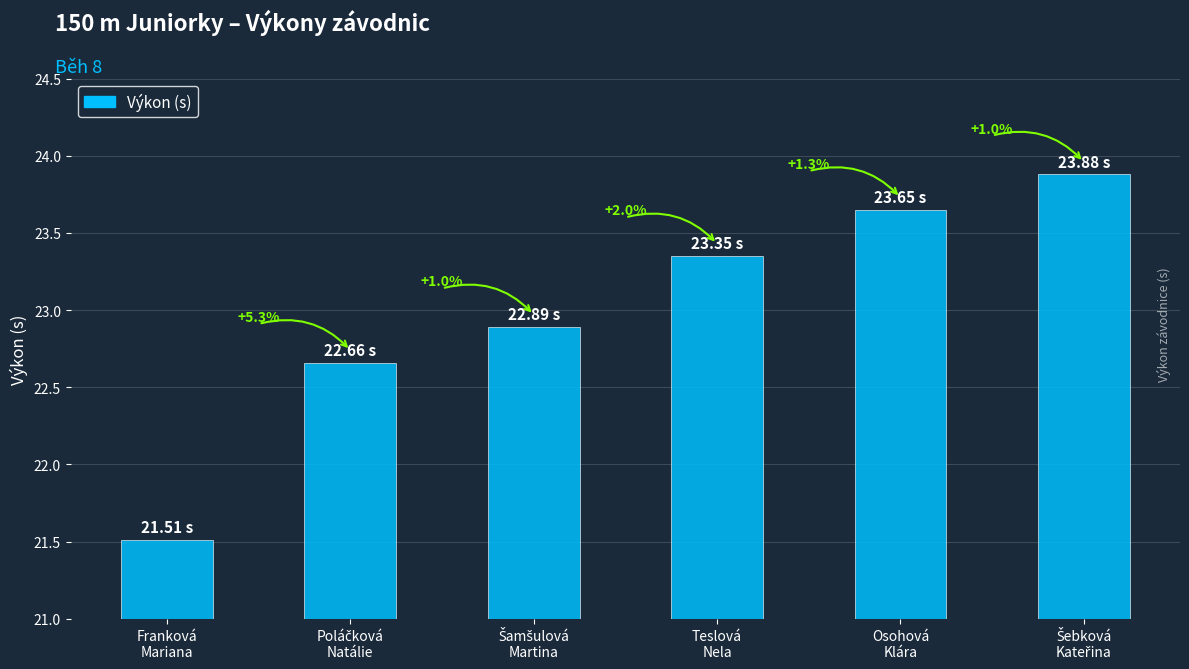

How many bars are there in total?

6